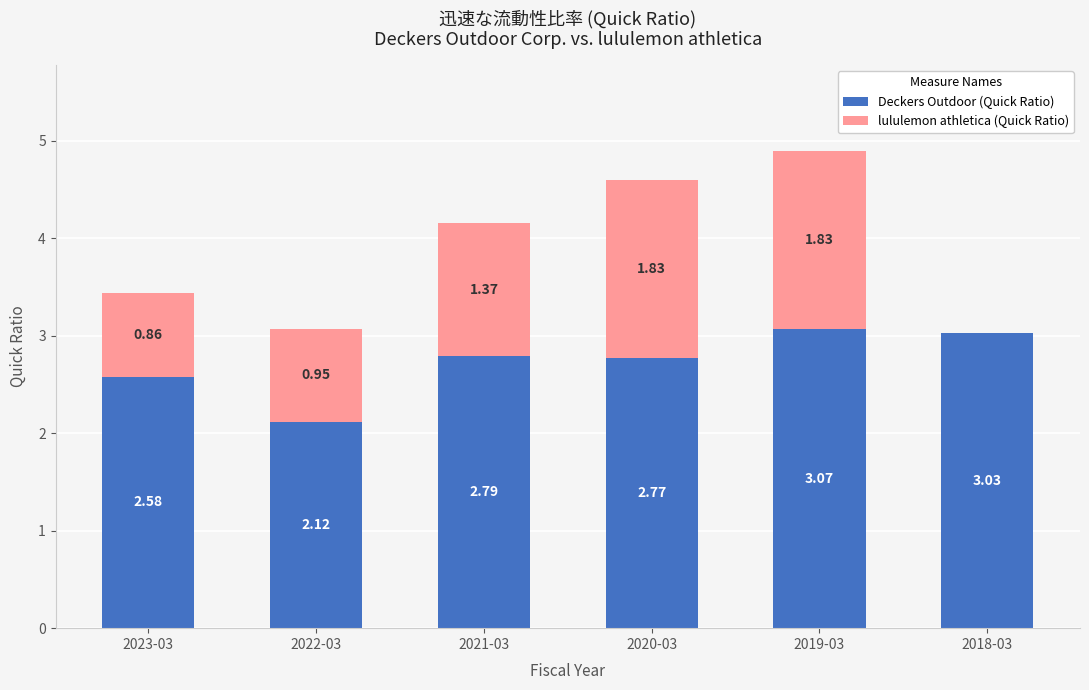

At which category is the sum across all series the highest?

2019-03